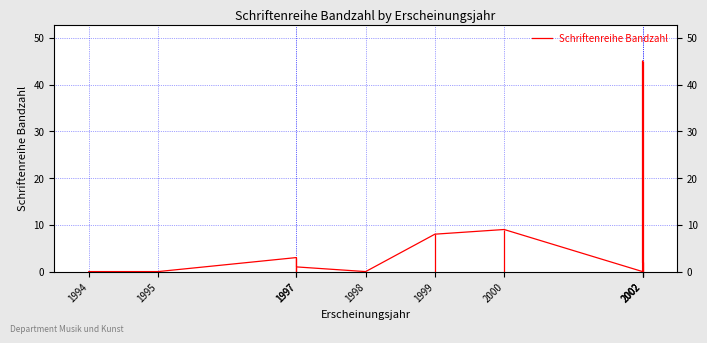

How many points are higher than both their immediate neighbors (excluding endpoints)?

3